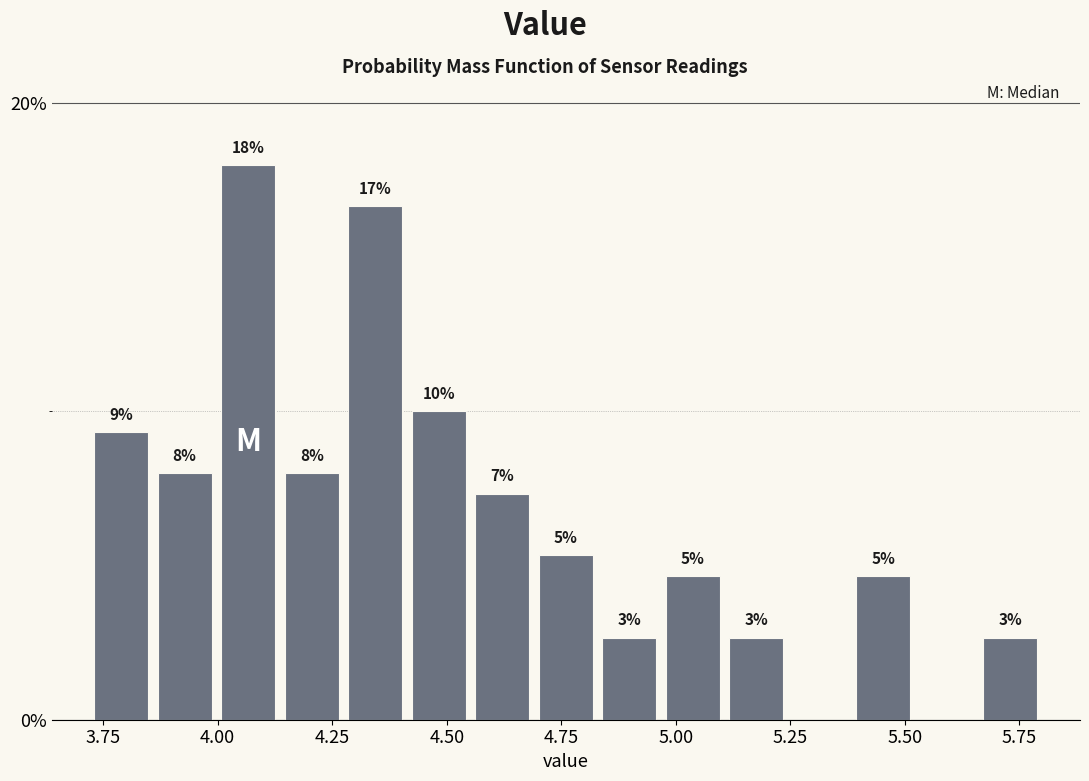

Around what value on the x-axis is the tallest bar? Give the approximate position of its centre, as read against the axis.

4.05